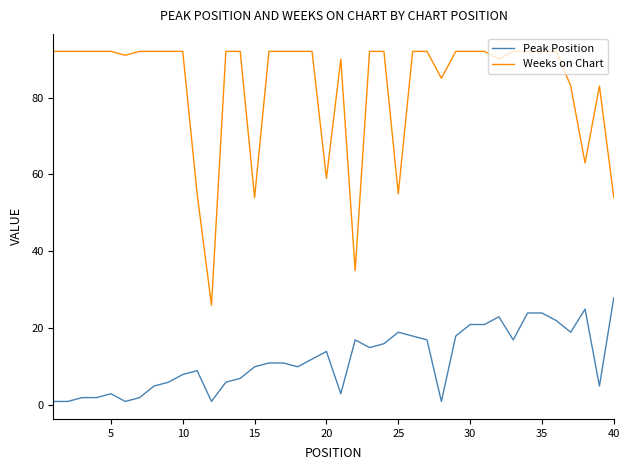

Rank the series by their maximum value, from highest to lowest.

Weeks on Chart, Peak Position